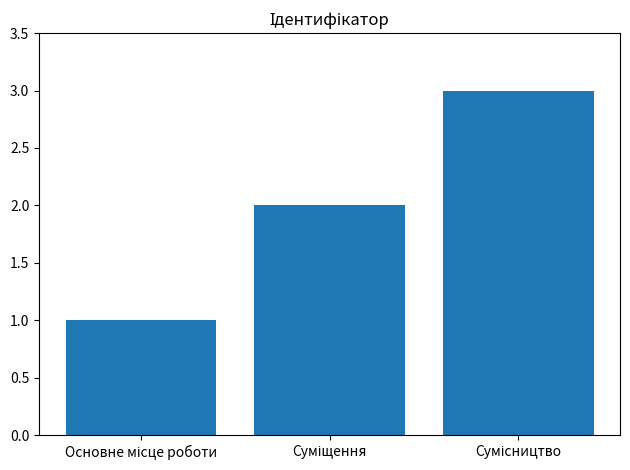

What is the difference between the maximum and minimum values?

2